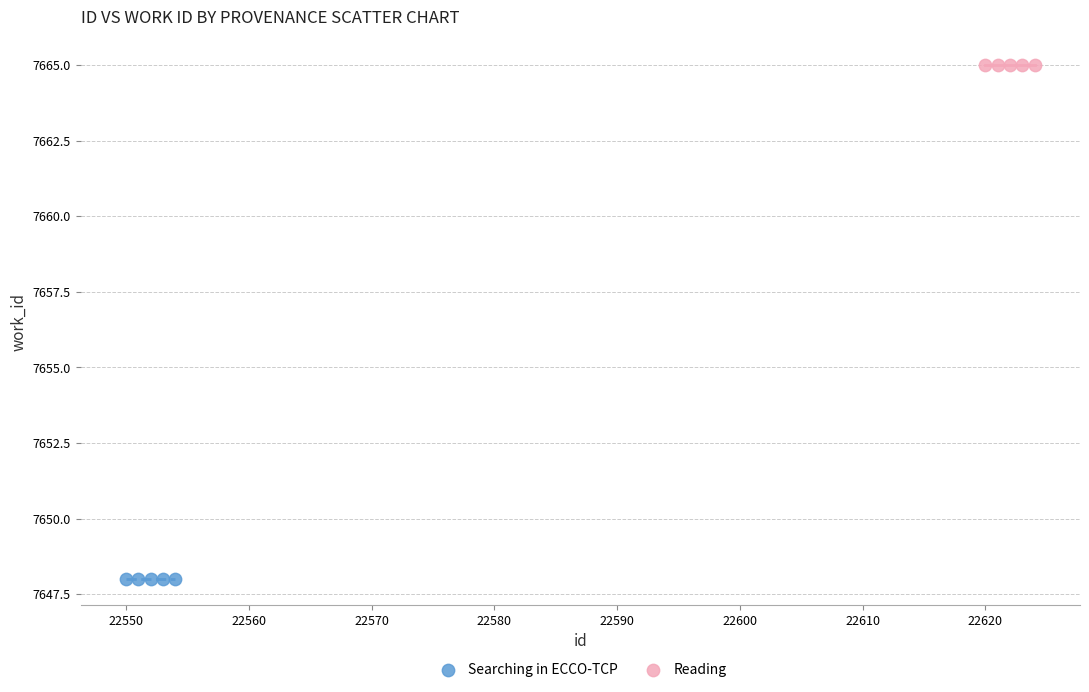

Which series reaches the minimum Y coordinate?

Searching in ECCO-TCP